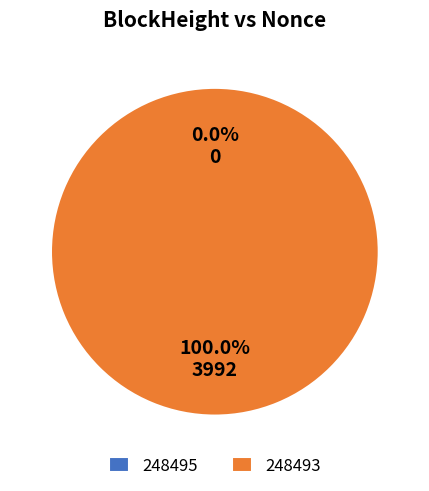

To the nearest percent, what is the combined percentage of 248495 and 248493?

100%